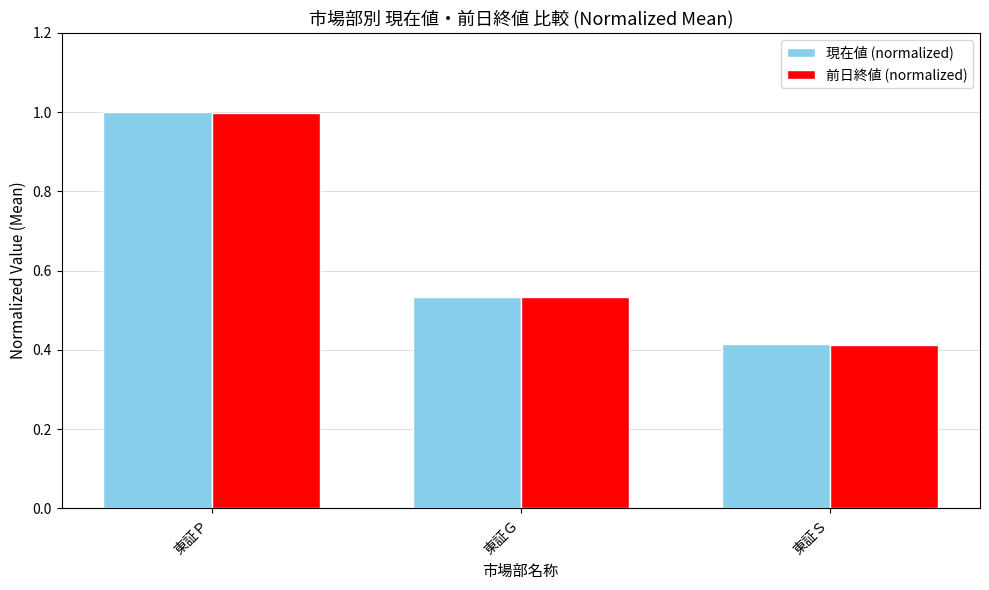

At which category is the sum across all series the highest?

東証Ｐ